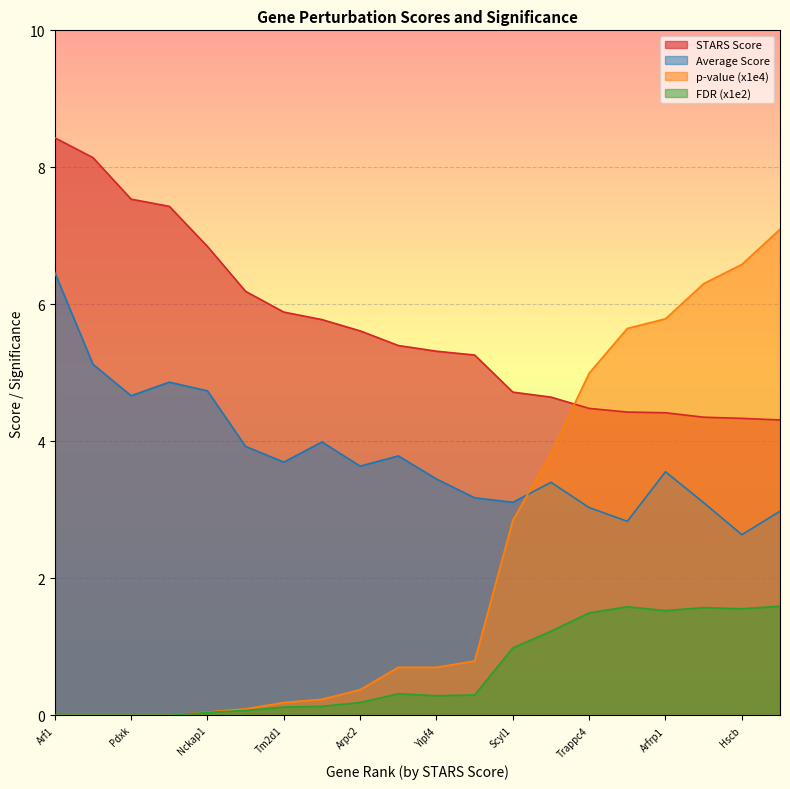

Which series changed the most between Yipf4 and Scyl1?

p-value (x1e4)